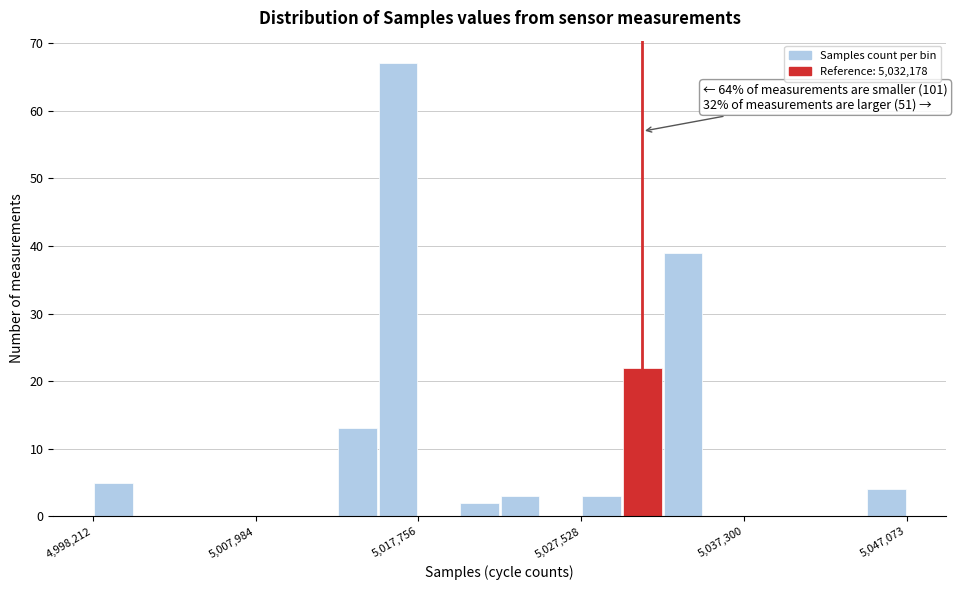

Read against the x-axis, roughly where is the centre of the tallest bar?

5017000